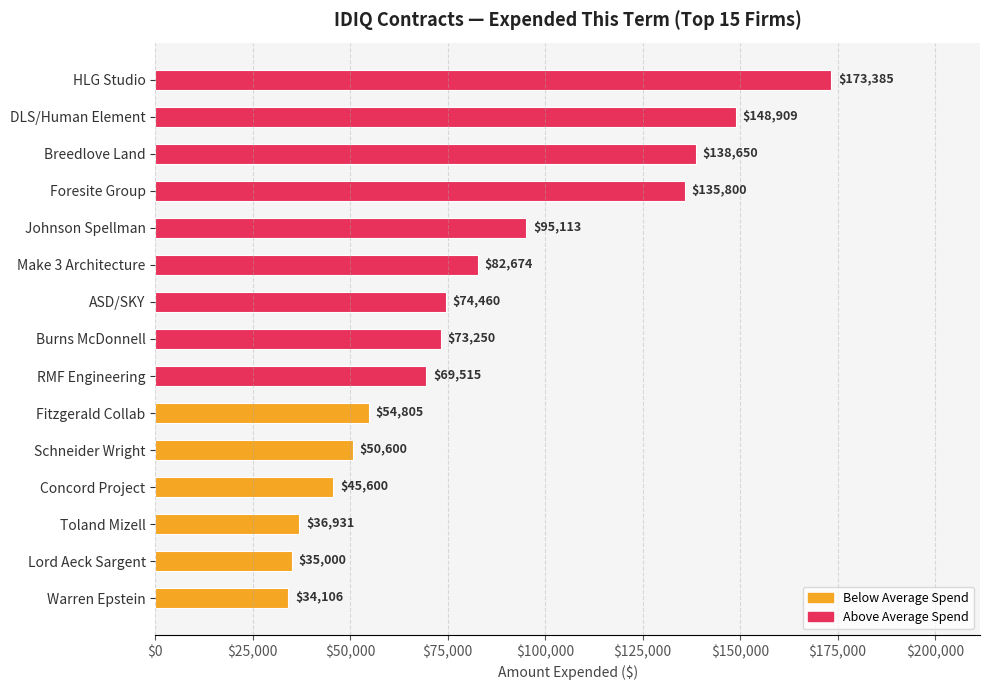

What is the label of the 4th bar from the bottom?

Concord Project